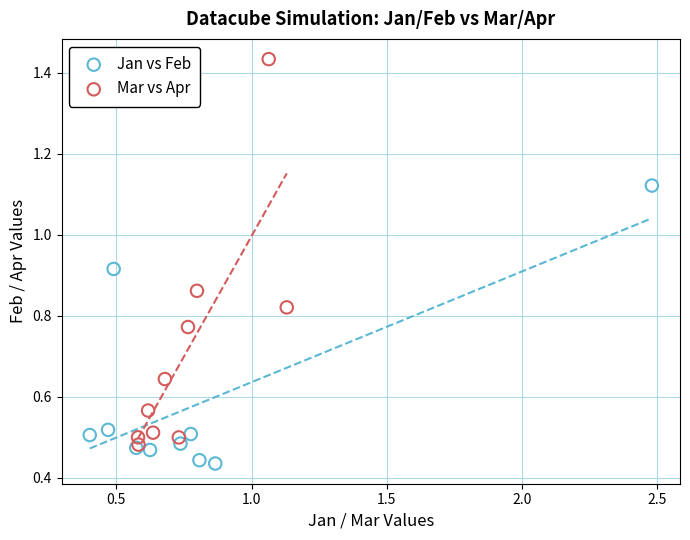

Which series contains the highest Y value?

Mar vs Apr